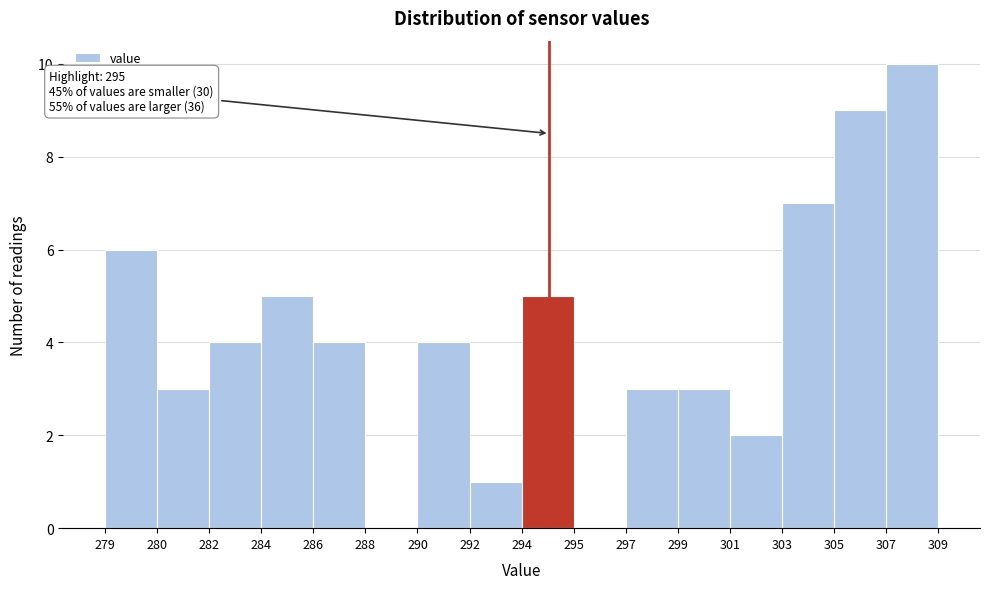

Reading left to right, extract all data points from this chart.

279=6	280=3	282=4	284=5	286=4	288=0	290=4	292=1	294=5	295=0	297=3	299=3	301=2	303=7	305=9	307=10